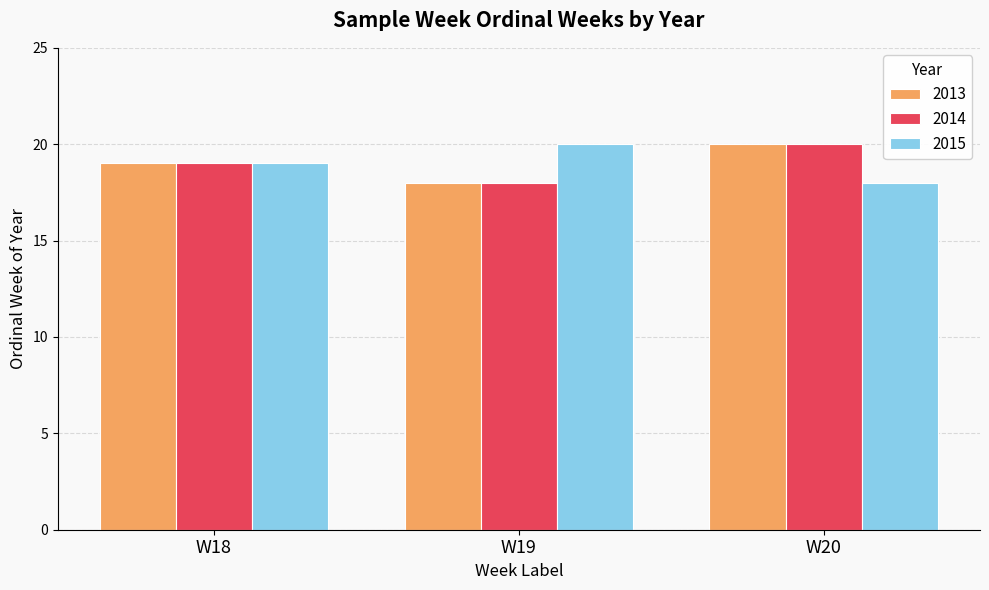

Reading left to right, transcribe all the data shown in this chart.

2013: W18=19	W19=18	W20=20
2014: W18=19	W19=18	W20=20
2015: W18=19	W19=20	W20=18